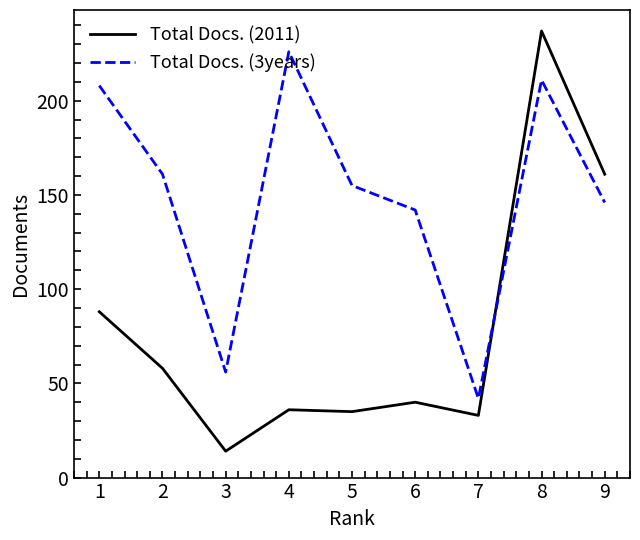

How many values in the Total Docs. (2011) series are below 40?

4